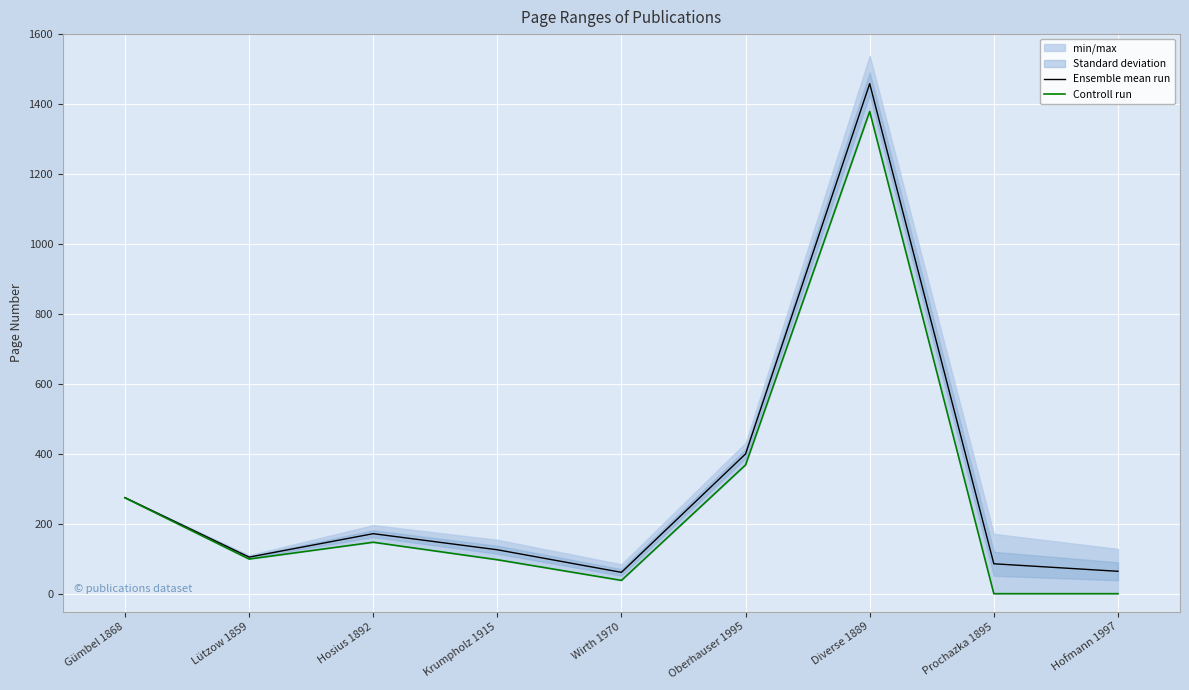

What is the label of the 4th point from the left?

Krumpholz 1915